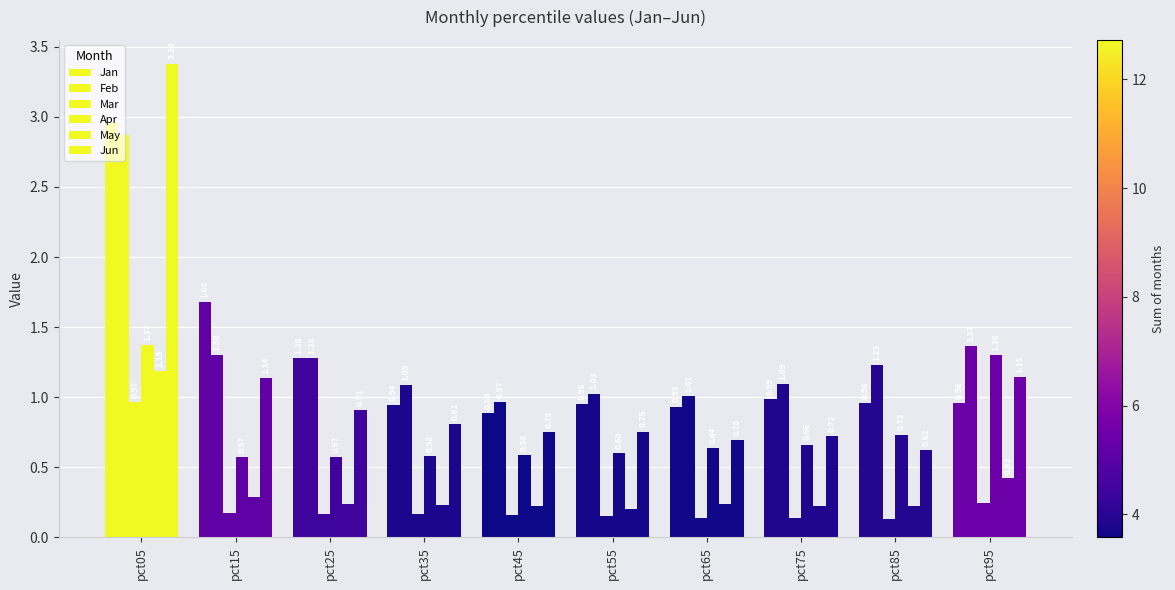

How many data points in Feb are above 1?

9